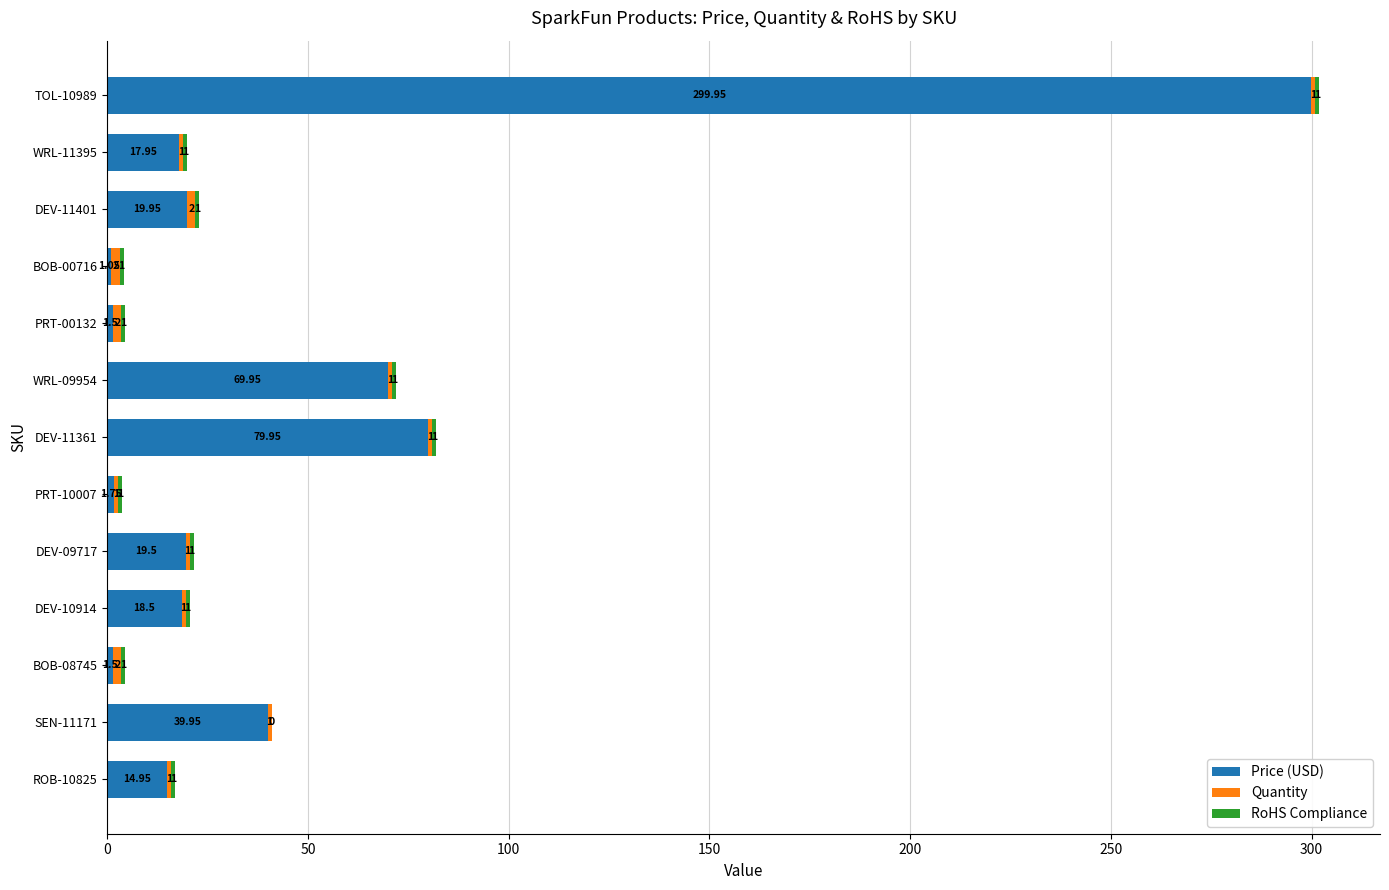

How many series are shown in this chart?

3